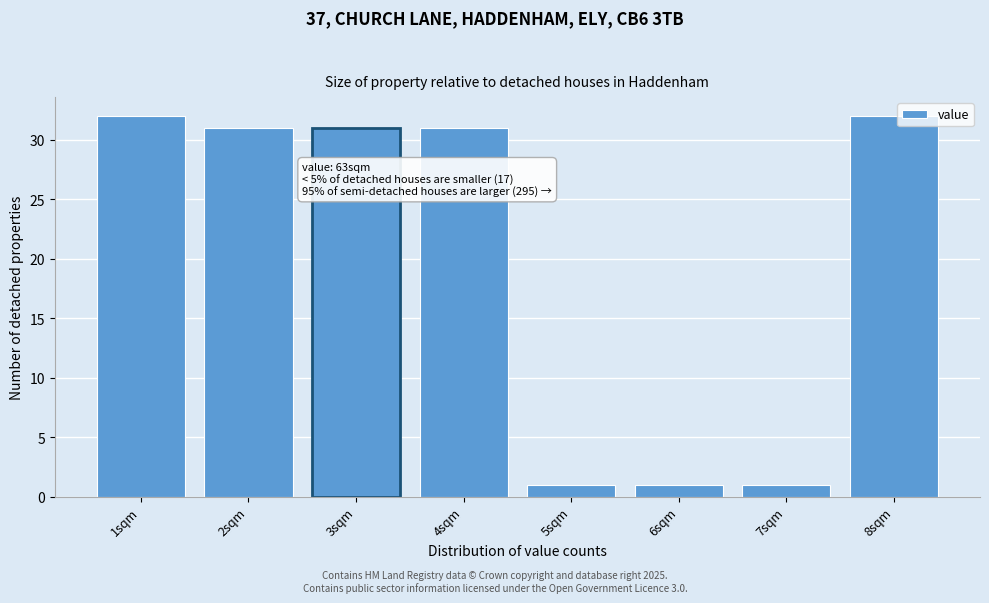

Reading right to left, extract all data points from this chart.

8sqm=32	7sqm=1	6sqm=1	5sqm=1	4sqm=31	3sqm=31	2sqm=31	1sqm=32